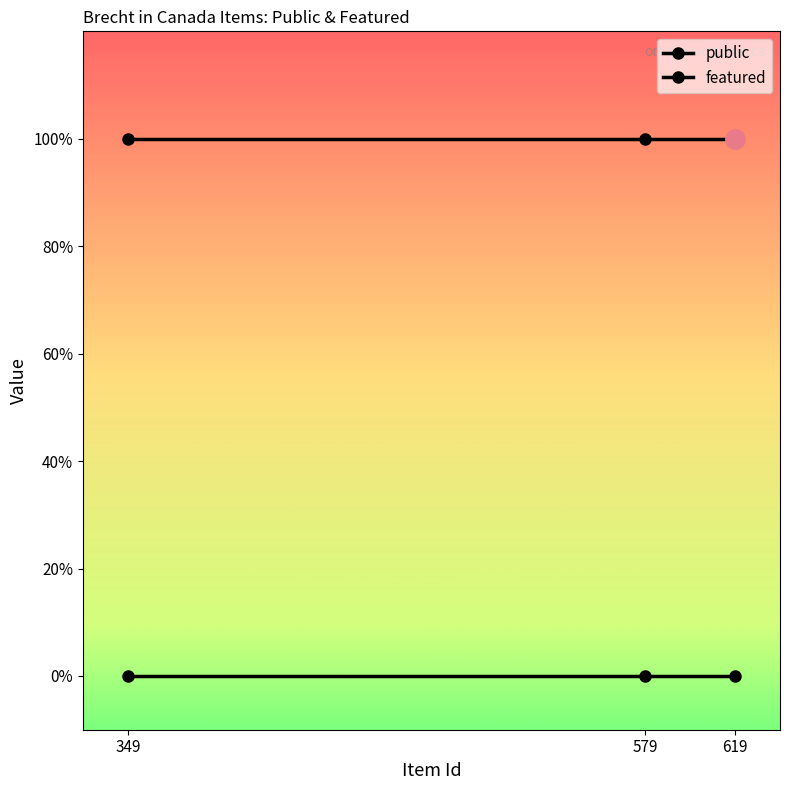

Does the chart have visible grid lines?

No